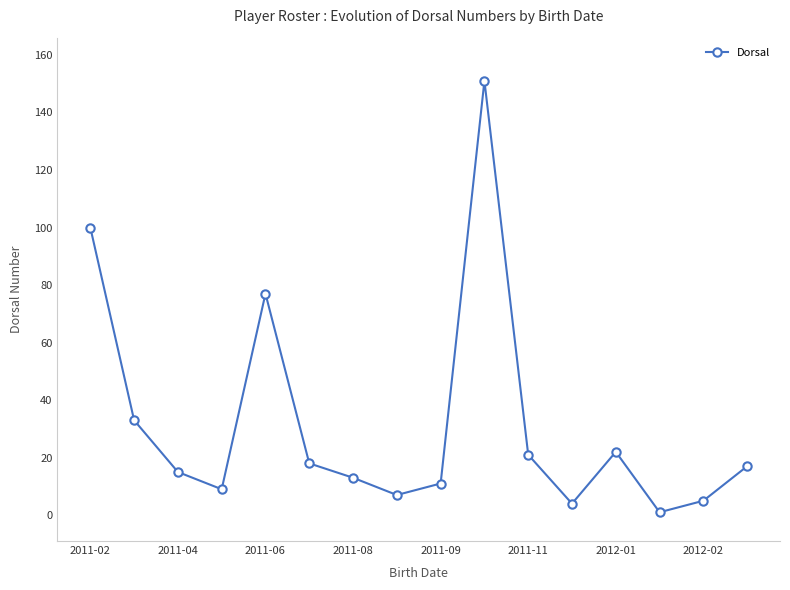

What is the maximum value shown in the chart?

151